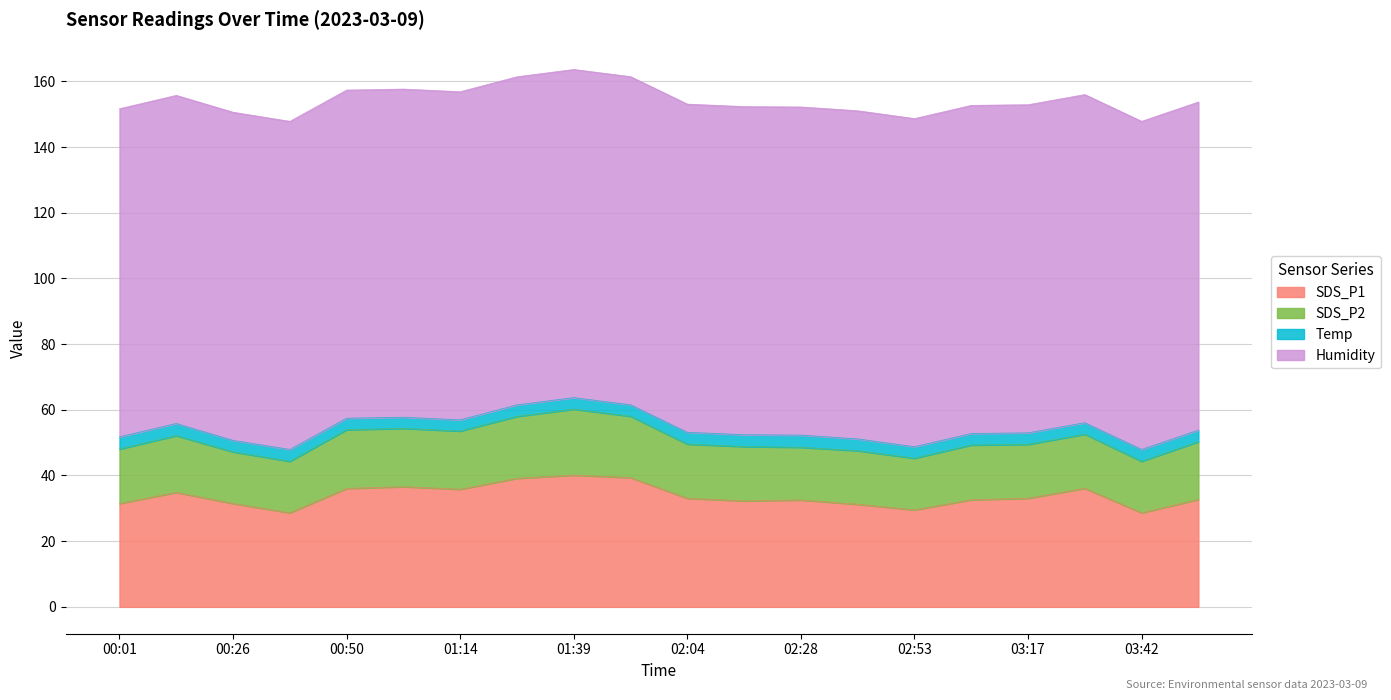

What is the difference between the highest and lowest values at 02:53?

96.4